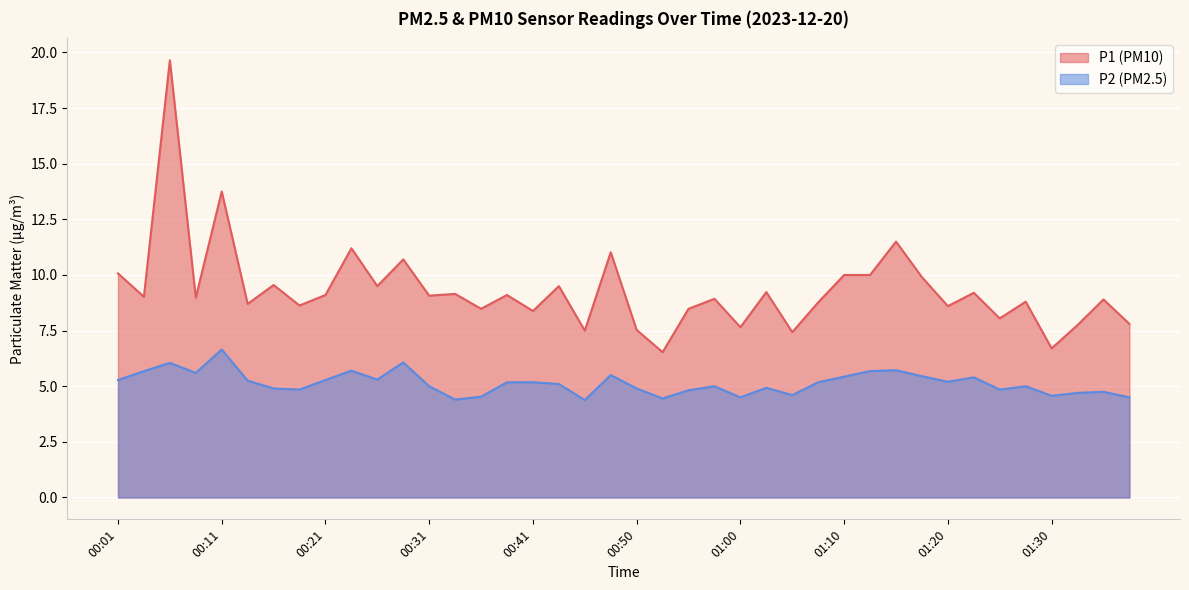

List the labels in order of P2 value, smallest first.

00:46, 00:33, 00:53, 01:00, 01:37, 00:36, 01:30, 01:05, 01:32, 01:35, 00:55, 00:19, 01:25, 00:16, 00:50, 01:03, 00:31, 00:58, 01:27, 00:43, 00:38, 00:41, 01:08, 01:20, 00:14, 00:01, 00:21, 00:26, 01:22, 01:10, 01:17, 00:48, 00:09, 00:04, 01:13, 00:23, 01:15, 00:06, 00:28, 00:11